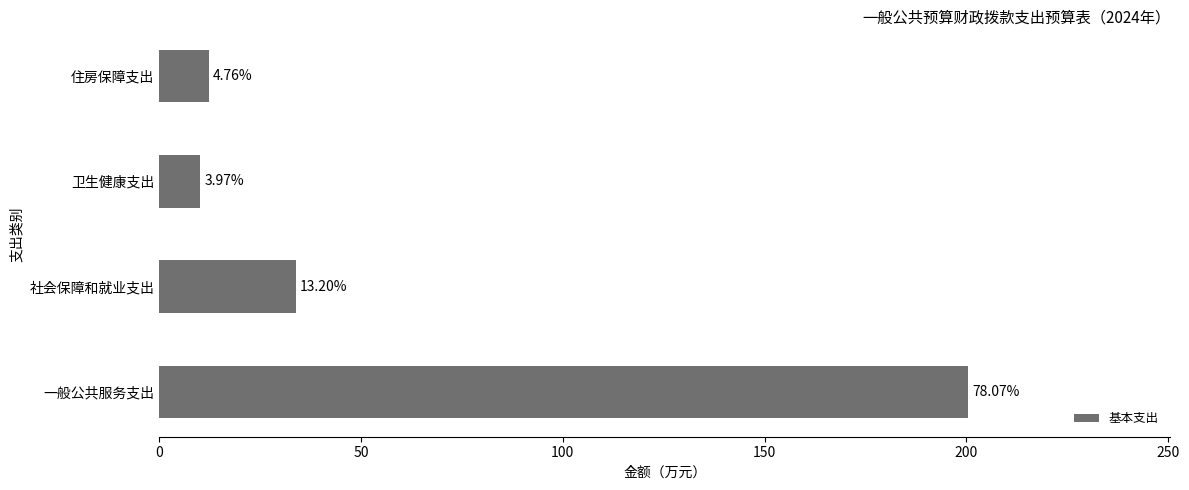

What is the minimum value shown in the chart?

10.2